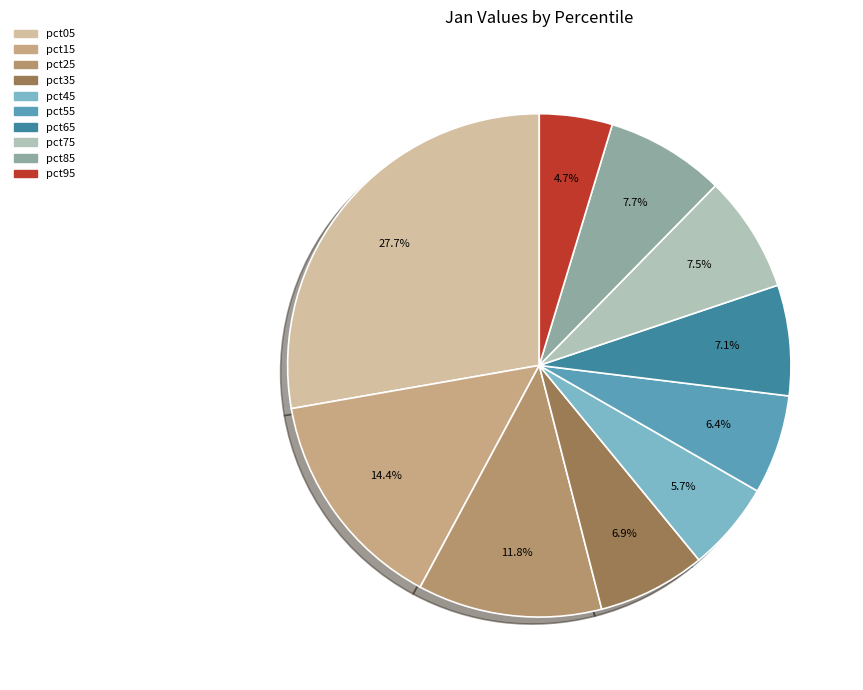

Is there a majority slice in this chart?

No